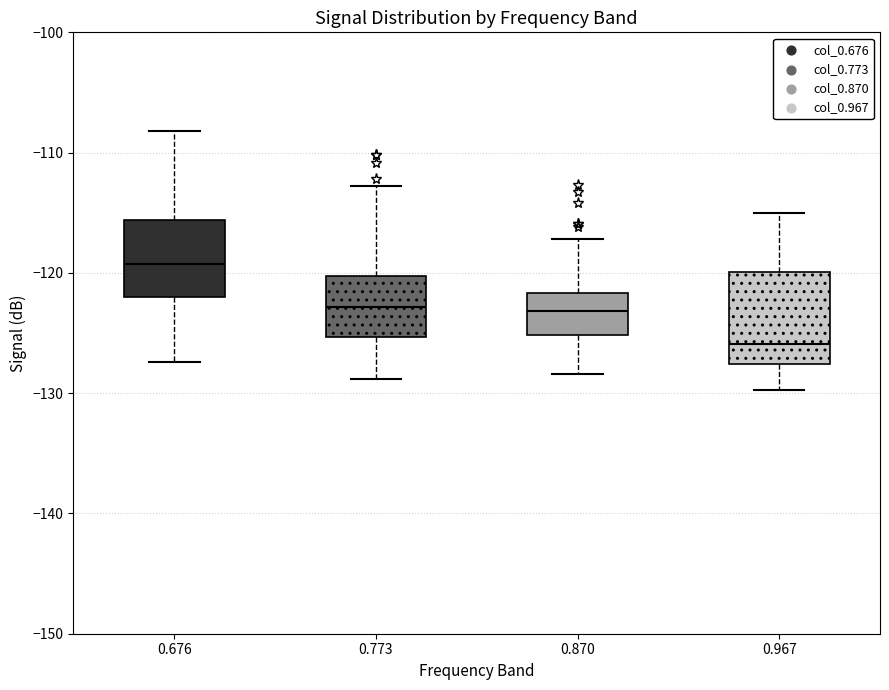

Reading left to right, transcribe this box plot: for each box, give where its median line is, the range the box spans, and where its two whiskers end, as read against the y-axis. The values are not printed on the chart, so give them approximately, as read against the axis.

0.676: median -119, box -122 to -116, whiskers -127 to -108
0.773: median -123, box -125 to -120, whiskers -129 to -113
0.870: median -123, box -125 to -122, whiskers -128 to -117
0.967: median -126, box -128 to -120, whiskers -130 to -115